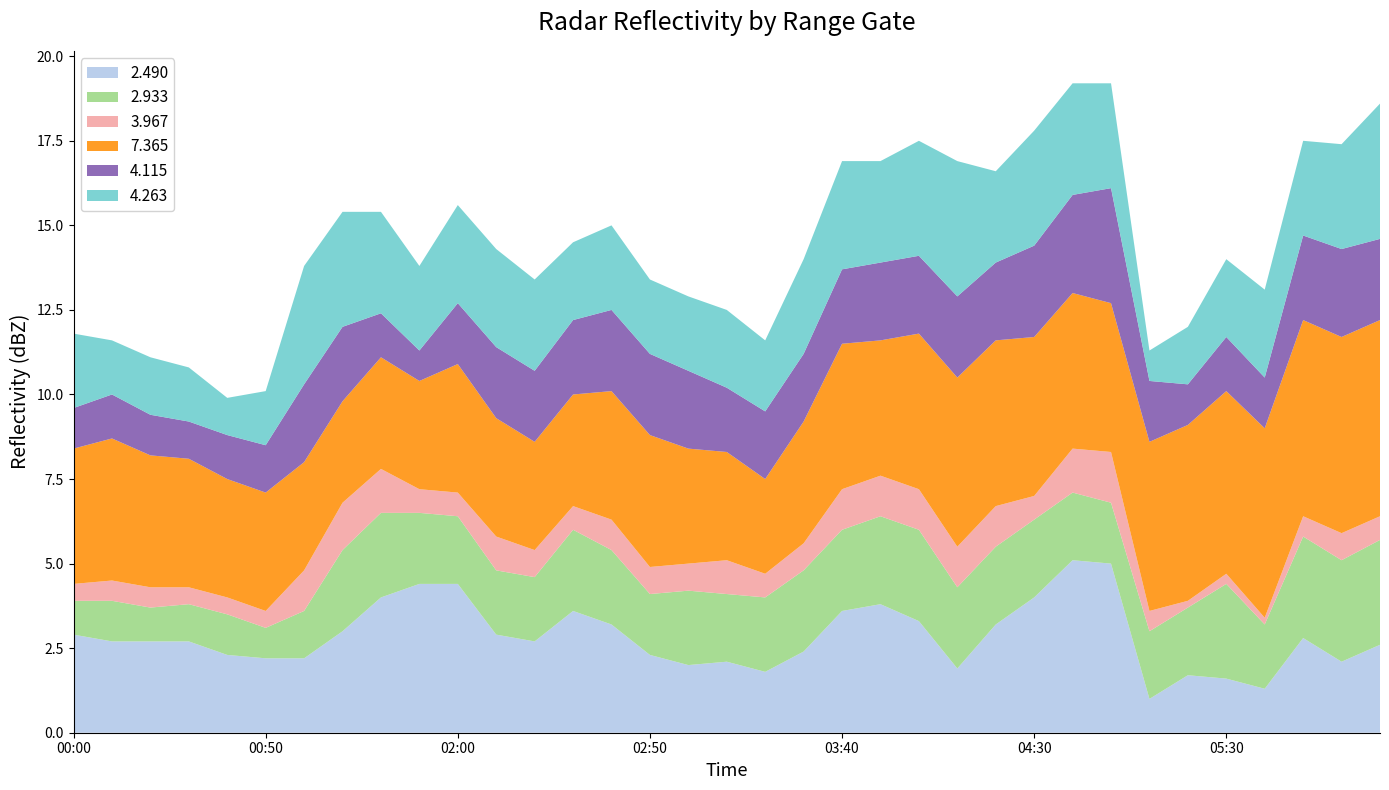

Reading left to right, list all the values displayed in this chart.

2.490: 2015/06/15 00:00=2.9	2015/06/15 00:10=2.7	2015/06/15 00:20=2.7	2015/06/15 00:30=2.7	2015/06/15 00:40=2.3	2015/06/15 00:50=2.2	2015/06/15 01:20=2.2	2015/06/15 01:30=3.0	2015/06/15 01:40=4.0	2015/06/15 01:50=4.4	2015/06/15 02:00=4.4	2015/06/15 02:10=2.9	2015/06/15 02:20=2.7	2015/06/15 02:30=3.6	2015/06/15 02:40=3.2	2015/06/15 02:50=2.3	2015/06/15 03:00=2.0	2015/06/15 03:10=2.1	2015/06/15 03:20=1.8	2015/06/15 03:30=2.4	2015/06/15 03:40=3.6	2015/06/15 03:50=3.8	2015/06/15 04:00=3.3	2015/06/15 04:10=1.9	2015/06/15 04:20=3.2	2015/06/15 04:30=4.0	2015/06/15 04:40=5.1	2015/06/15 04:50=5.0	2015/06/15 05:10=1.0	2015/06/15 05:20=1.7	2015/06/15 05:30=1.6	2015/06/15 05:40=1.3	2015/06/15 06:10=2.8	2015/06/15 06:20=2.1	2015/06/15 06:30=2.6
2.933: 2015/06/15 00:00=1.0	2015/06/15 00:10=1.2	2015/06/15 00:20=1.0	2015/06/15 00:30=1.1	2015/06/15 00:40=1.2	2015/06/15 00:50=0.9	2015/06/15 01:20=1.4	2015/06/15 01:30=2.4	2015/06/15 01:40=2.5	2015/06/15 01:50=2.1	2015/06/15 02:00=2.0	2015/06/15 02:10=1.9	2015/06/15 02:20=1.9	2015/06/15 02:30=2.4	2015/06/15 02:40=2.2	2015/06/15 02:50=1.8	2015/06/15 03:00=2.2	2015/06/15 03:10=2.0	2015/06/15 03:20=2.2	2015/06/15 03:30=2.4	2015/06/15 03:40=2.4	2015/06/15 03:50=2.6	2015/06/15 04:00=2.7	2015/06/15 04:10=2.4	2015/06/15 04:20=2.3	2015/06/15 04:30=2.3	2015/06/15 04:40=2.0	2015/06/15 04:50=1.8	2015/06/15 05:10=2.0	2015/06/15 05:20=2.0	2015/06/15 05:30=2.8	2015/06/15 05:40=1.9	2015/06/15 06:10=3.0	2015/06/15 06:20=3.0	2015/06/15 06:30=3.1
3.967: 2015/06/15 00:00=0.5	2015/06/15 00:10=0.6	2015/06/15 00:20=0.6	2015/06/15 00:30=0.5	2015/06/15 00:40=0.5	2015/06/15 00:50=0.5	2015/06/15 01:20=1.2	2015/06/15 01:30=1.4	2015/06/15 01:40=1.3	2015/06/15 01:50=0.7	2015/06/15 02:00=0.7	2015/06/15 02:10=1.0	2015/06/15 02:20=0.8	2015/06/15 02:30=0.7	2015/06/15 02:40=0.9	2015/06/15 02:50=0.8	2015/06/15 03:00=0.8	2015/06/15 03:10=1.0	2015/06/15 03:20=0.7	2015/06/15 03:30=0.8	2015/06/15 03:40=1.2	2015/06/15 03:50=1.2	2015/06/15 04:00=1.2	2015/06/15 04:10=1.2	2015/06/15 04:20=1.2	2015/06/15 04:30=0.7	2015/06/15 04:40=1.3	2015/06/15 04:50=1.5	2015/06/15 05:10=0.6	2015/06/15 05:20=0.2	2015/06/15 05:30=0.3	2015/06/15 05:40=0.2	2015/06/15 06:10=0.6	2015/06/15 06:20=0.8	2015/06/15 06:30=0.7
7.365: 2015/06/15 00:00=4.0	2015/06/15 00:10=4.2	2015/06/15 00:20=3.9	2015/06/15 00:30=3.8	2015/06/15 00:40=3.5	2015/06/15 00:50=3.5	2015/06/15 01:20=3.2	2015/06/15 01:30=3.0	2015/06/15 01:40=3.3	2015/06/15 01:50=3.2	2015/06/15 02:00=3.8	2015/06/15 02:10=3.5	2015/06/15 02:20=3.2	2015/06/15 02:30=3.3	2015/06/15 02:40=3.8	2015/06/15 02:50=3.9	2015/06/15 03:00=3.4	2015/06/15 03:10=3.2	2015/06/15 03:20=2.8	2015/06/15 03:30=3.6	2015/06/15 03:40=4.3	2015/06/15 03:50=4.0	2015/06/15 04:00=4.6	2015/06/15 04:10=5.0	2015/06/15 04:20=4.9	2015/06/15 04:30=4.7	2015/06/15 04:40=4.6	2015/06/15 04:50=4.4	2015/06/15 05:10=5.0	2015/06/15 05:20=5.2	2015/06/15 05:30=5.4	2015/06/15 05:40=5.6	2015/06/15 06:10=5.8	2015/06/15 06:20=5.8	2015/06/15 06:30=5.8
4.115: 2015/06/15 00:00=1.2	2015/06/15 00:10=1.3	2015/06/15 00:20=1.2	2015/06/15 00:30=1.1	2015/06/15 00:40=1.3	2015/06/15 00:50=1.4	2015/06/15 01:20=2.3	2015/06/15 01:30=2.2	2015/06/15 01:40=1.3	2015/06/15 01:50=0.9	2015/06/15 02:00=1.8	2015/06/15 02:10=2.1	2015/06/15 02:20=2.1	2015/06/15 02:30=2.2	2015/06/15 02:40=2.4	2015/06/15 02:50=2.4	2015/06/15 03:00=2.3	2015/06/15 03:10=1.9	2015/06/15 03:20=2.0	2015/06/15 03:30=2.0	2015/06/15 03:40=2.2	2015/06/15 03:50=2.3	2015/06/15 04:00=2.3	2015/06/15 04:10=2.4	2015/06/15 04:20=2.3	2015/06/15 04:30=2.7	2015/06/15 04:40=2.9	2015/06/15 04:50=3.4	2015/06/15 05:10=1.8	2015/06/15 05:20=1.2	2015/06/15 05:30=1.6	2015/06/15 05:40=1.5	2015/06/15 06:10=2.5	2015/06/15 06:20=2.6	2015/06/15 06:30=2.4
4.263: 2015/06/15 00:00=2.2	2015/06/15 00:10=1.6	2015/06/15 00:20=1.7	2015/06/15 00:30=1.6	2015/06/15 00:40=1.1	2015/06/15 00:50=1.6	2015/06/15 01:20=3.5	2015/06/15 01:30=3.4	2015/06/15 01:40=3.0	2015/06/15 01:50=2.5	2015/06/15 02:00=2.9	2015/06/15 02:10=2.9	2015/06/15 02:20=2.7	2015/06/15 02:30=2.3	2015/06/15 02:40=2.5	2015/06/15 02:50=2.2	2015/06/15 03:00=2.2	2015/06/15 03:10=2.3	2015/06/15 03:20=2.1	2015/06/15 03:30=2.8	2015/06/15 03:40=3.2	2015/06/15 03:50=3.0	2015/06/15 04:00=3.4	2015/06/15 04:10=4.0	2015/06/15 04:20=2.7	2015/06/15 04:30=3.4	2015/06/15 04:40=3.3	2015/06/15 04:50=3.1	2015/06/15 05:10=0.9	2015/06/15 05:20=1.7	2015/06/15 05:30=2.3	2015/06/15 05:40=2.6	2015/06/15 06:10=2.8	2015/06/15 06:20=3.1	2015/06/15 06:30=4.0